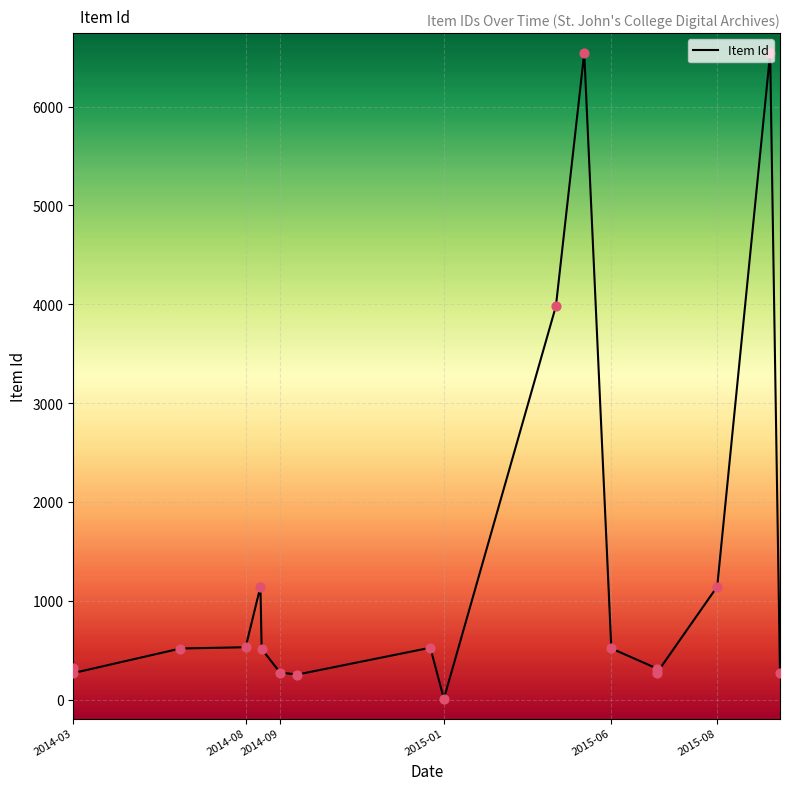

Which has a higher value, 2014-09 or 2014-03?

2014-03